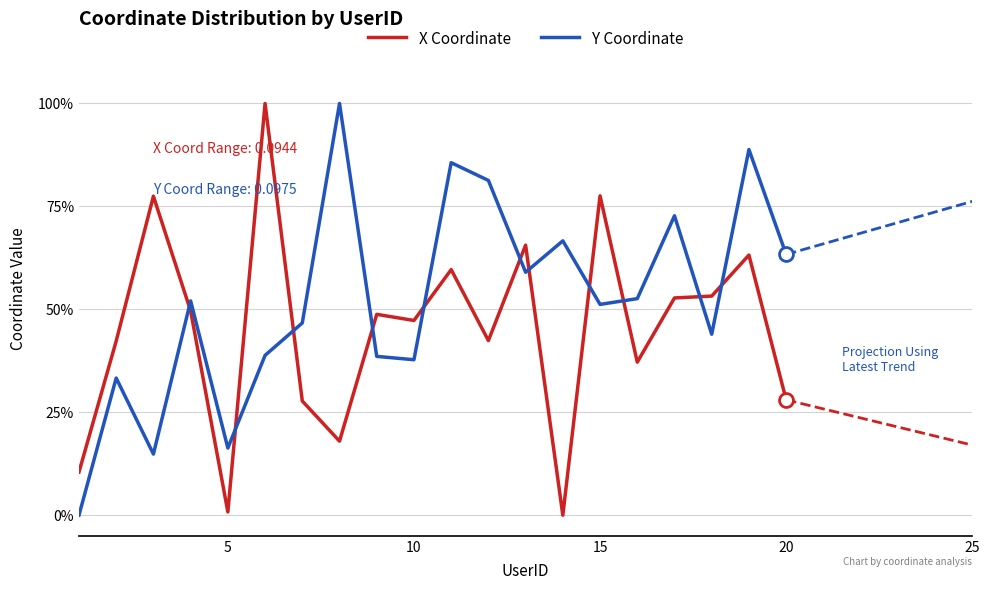

True or false: X Coordinate has more than 2 interior local peaks.

True